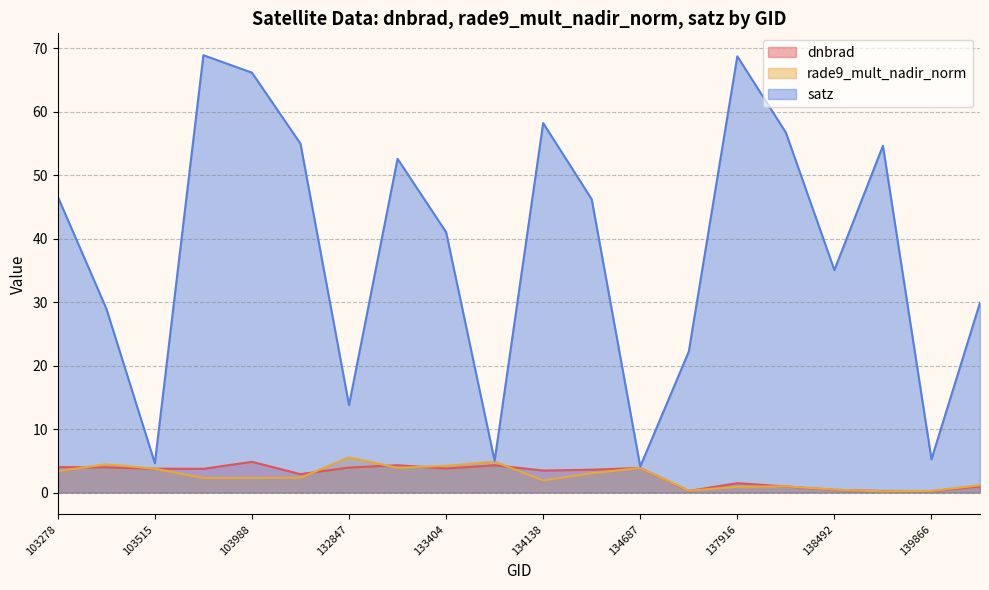

Between 137903 and 134322, which is larger?

134322